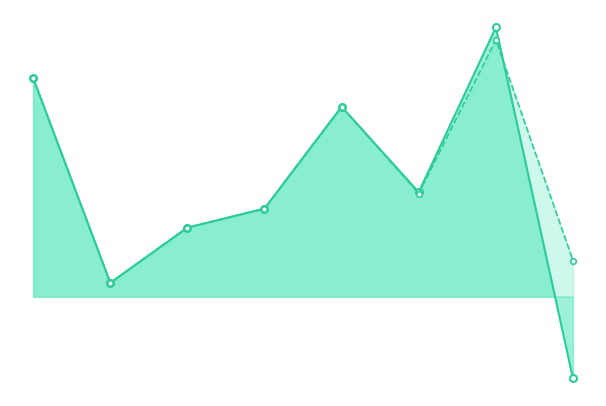

Which series has the largest total across all categories?

Netto FDI, uj